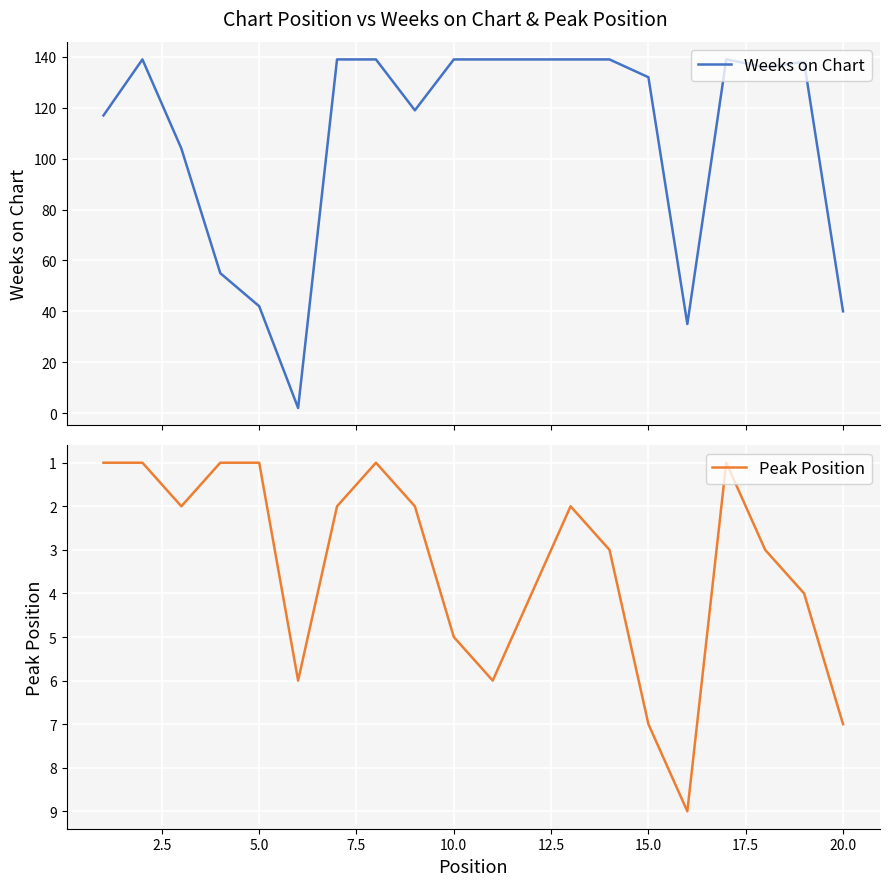

What is the highest value of the Weeks on Chart series?

139